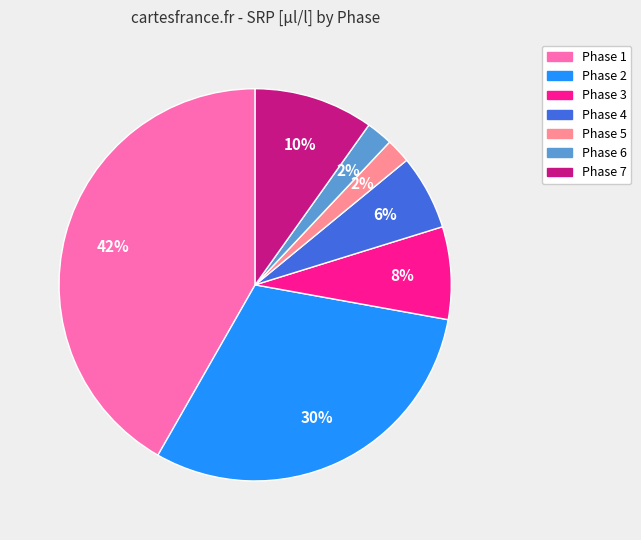

Do Phase 4 and Phase 2 together represent more than half of the pie?

No